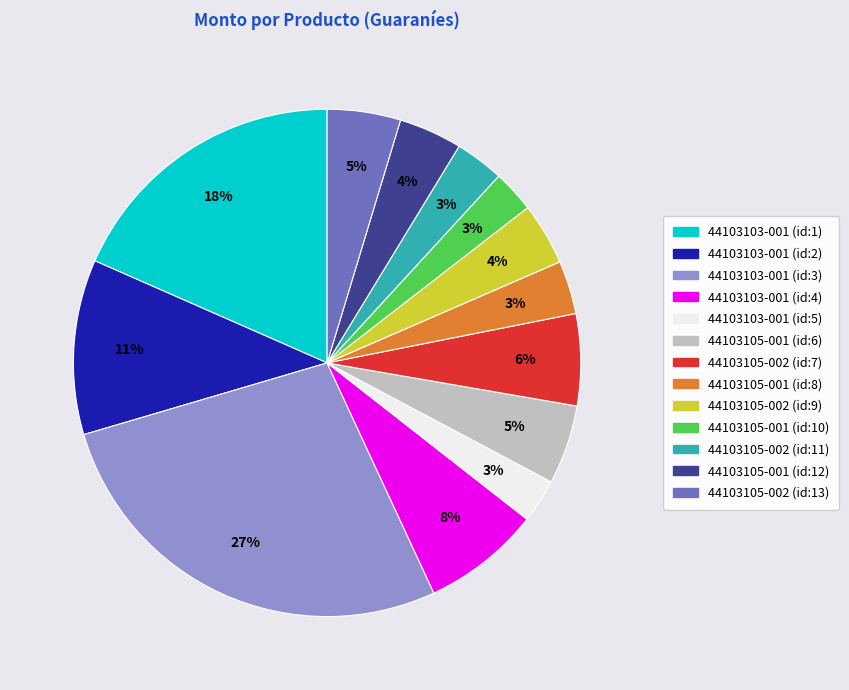

Count the number of slices in the pie.

13